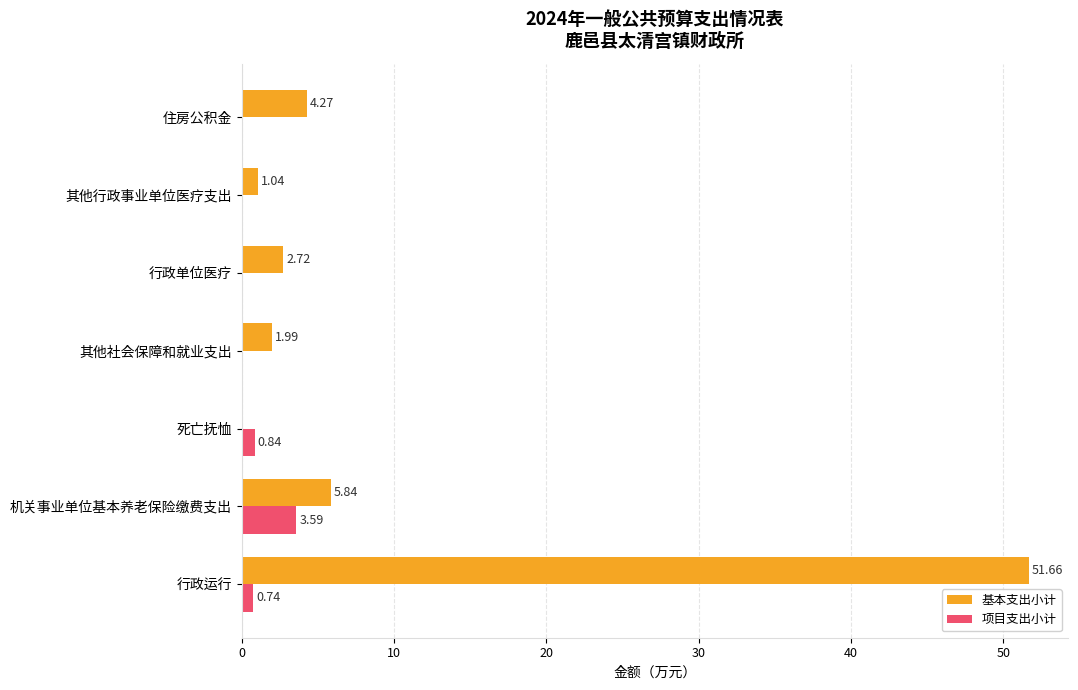

Which series has the widest spread of values?

基本支出小计